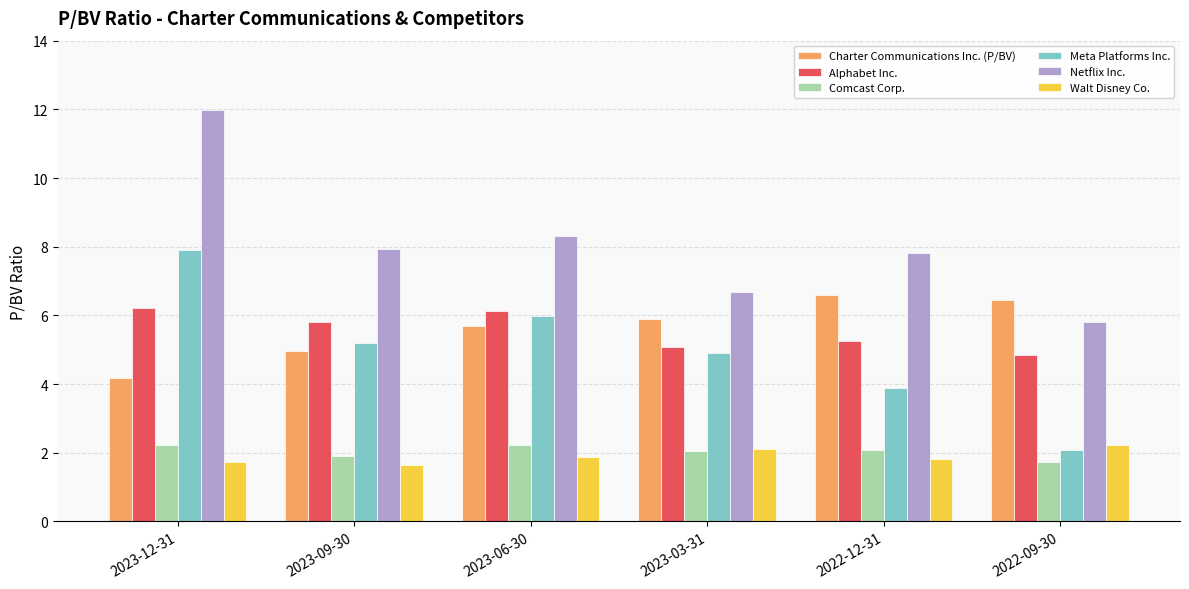

What is the value of the Walt Disney Co. bar at the 6th from the left?

2.2